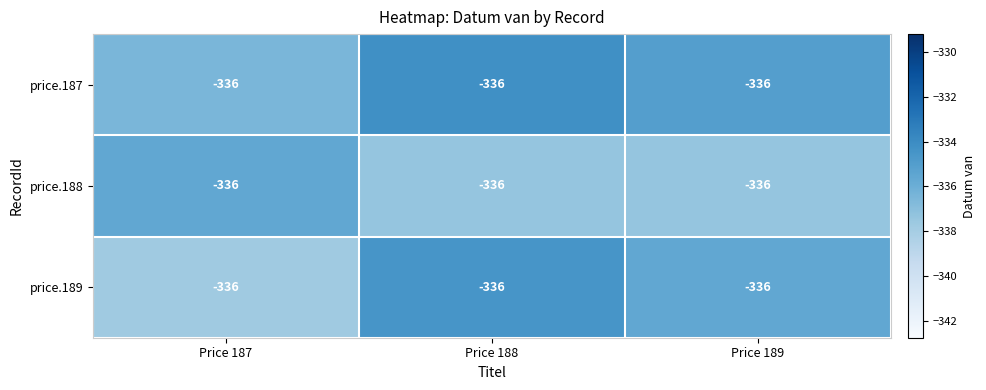

True or false: price.189 has a value of -335.6 at Price 189.

True